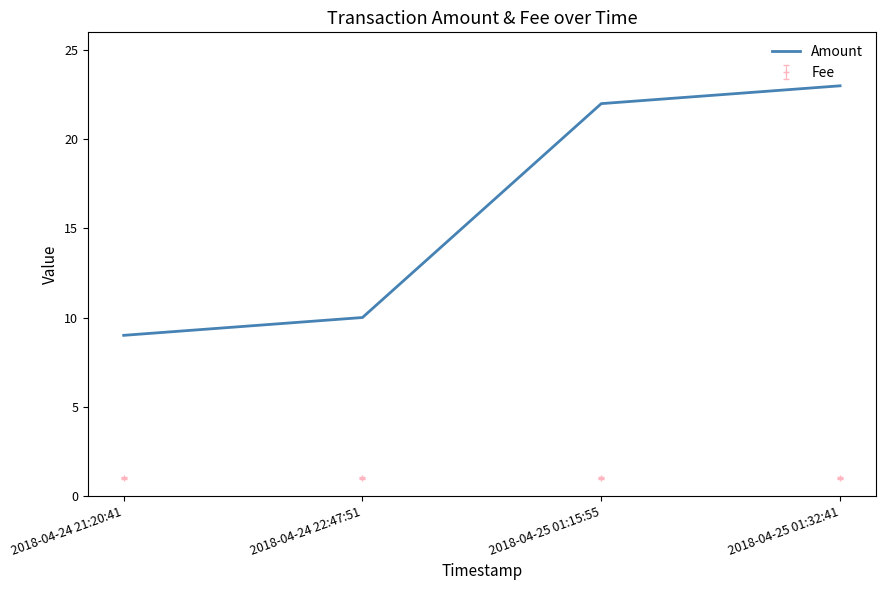

True or false: Fee has more than 1 interior local peaks.

False